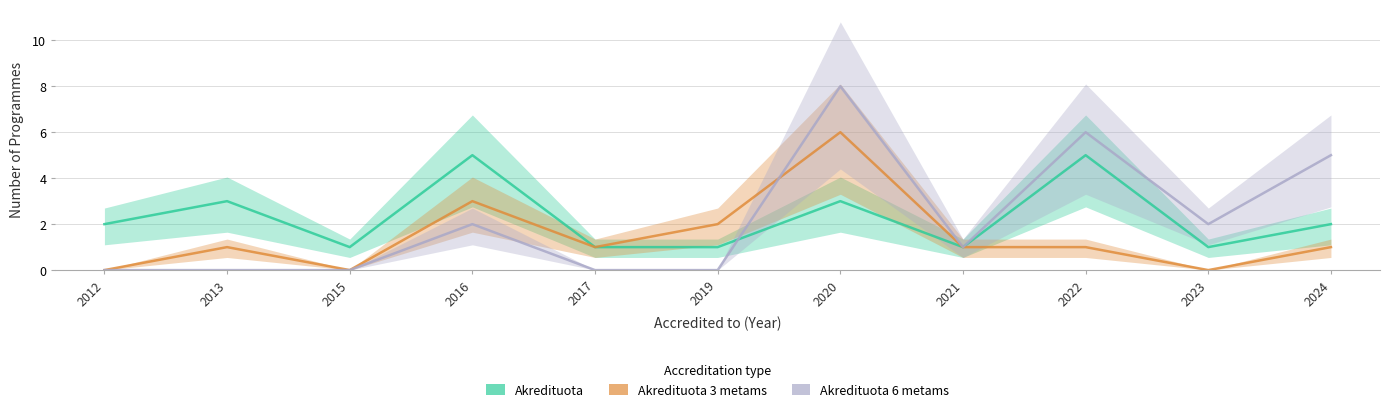

At how many categories does at least one series exceed 5?

2